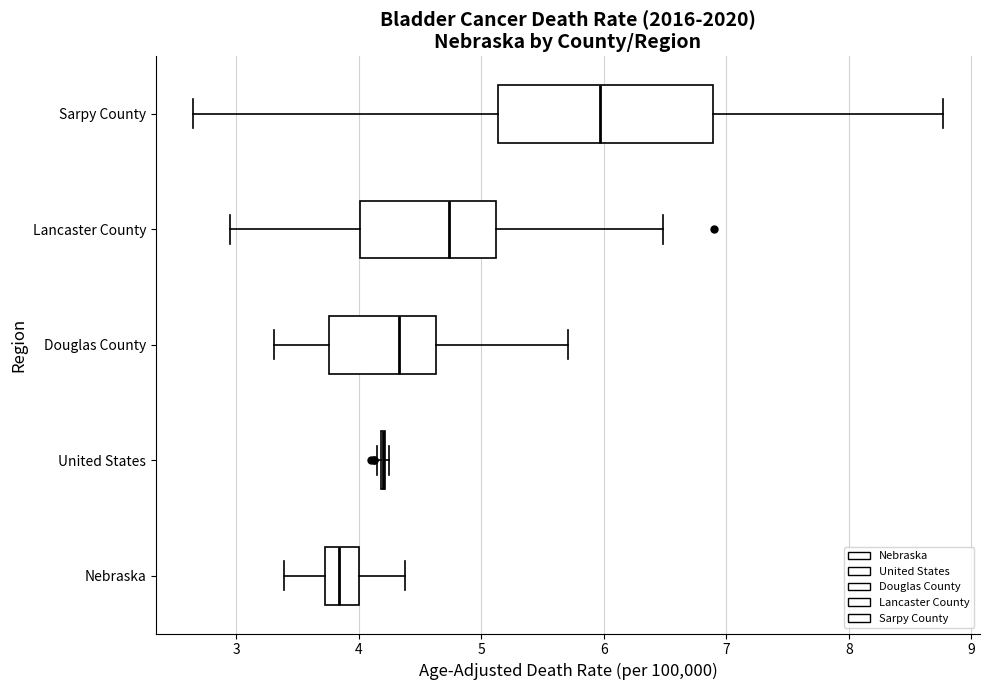

Reading bottom to top, read every box against the x-axis: the position of its median line, the range the box covers, and the ends of its whiskers. The values are not printed on the chart, so give them approximately, as read against the axis.

Nebraska: median 3.8, box 3.7 to 4.0, whiskers 3.4 to 4.4
United States: box collapsed to a line at 4.2, whiskers 4.1 to 4.3
Douglas County: median 4.3, box 3.8 to 4.6, whiskers 3.3 to 5.7
Lancaster County: median 4.7, box 4.0 to 5.1, whiskers 2.9 to 6.5
Sarpy County: median 6.0, box 5.1 to 6.9, whiskers 2.7 to 8.8